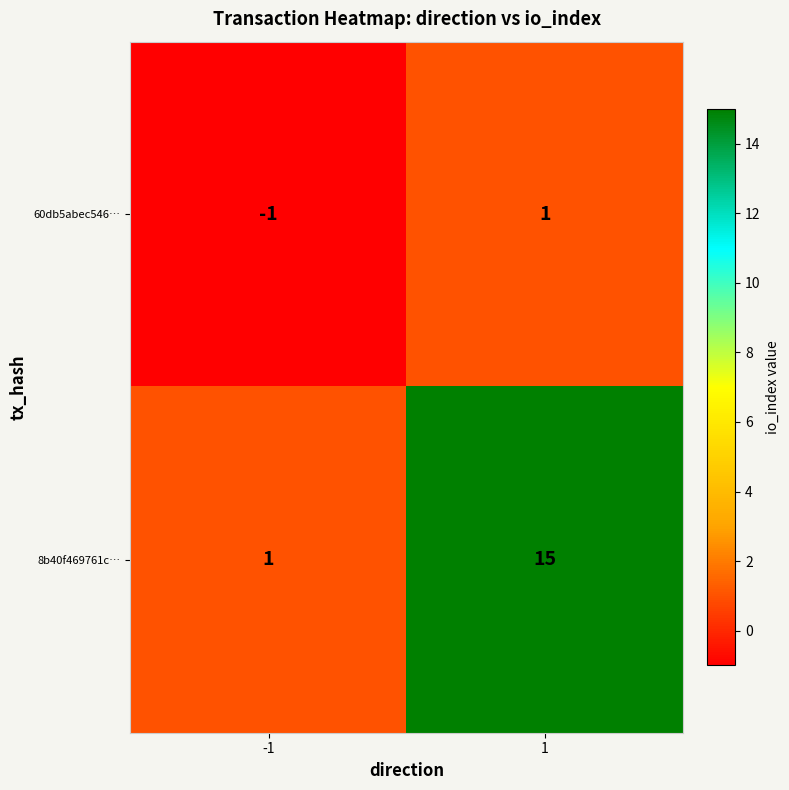

What is the difference between the highest and lowest values at 1?

14